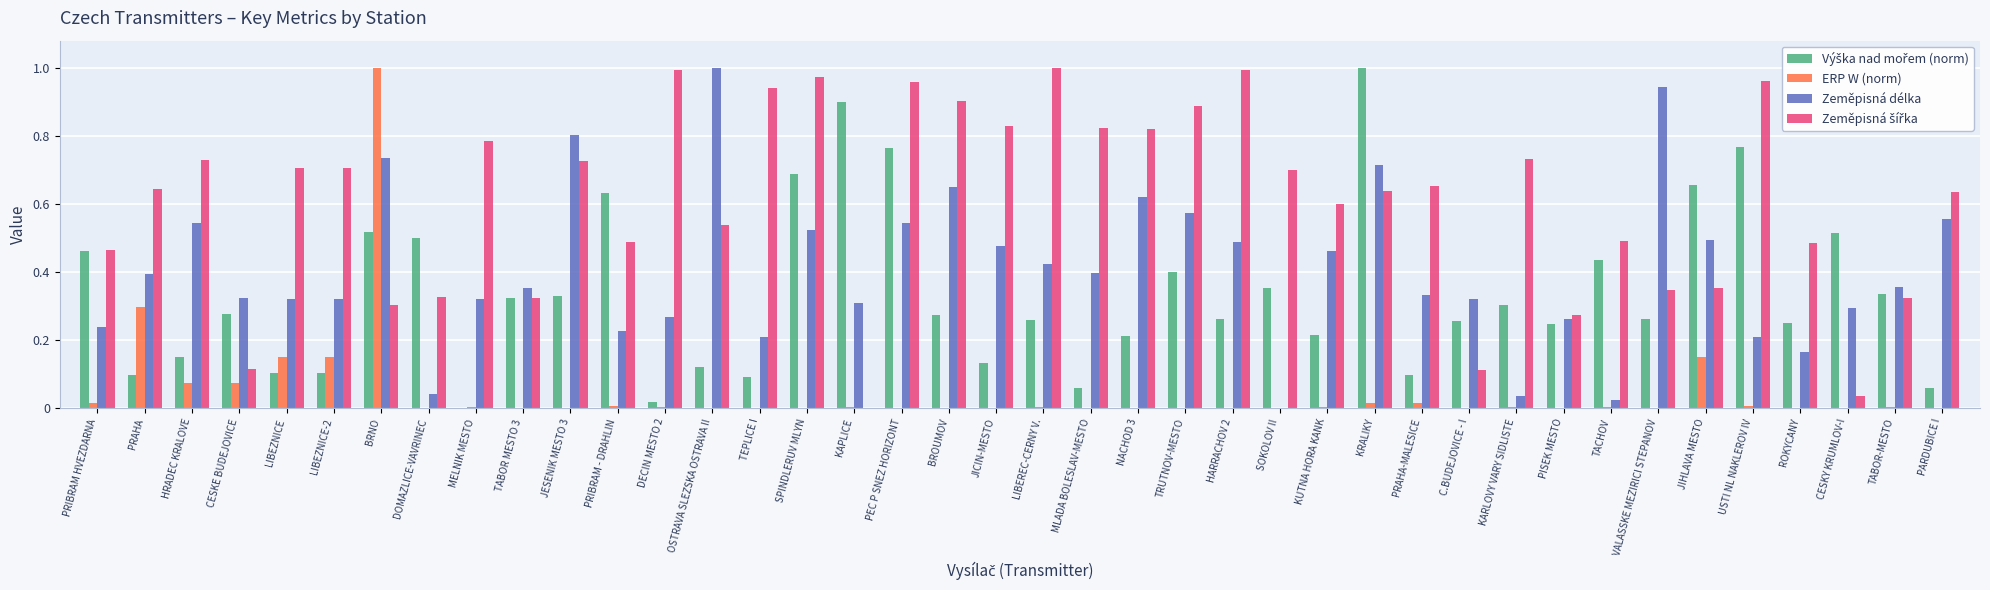

At which category is the sum across all series the highest?

BRNO